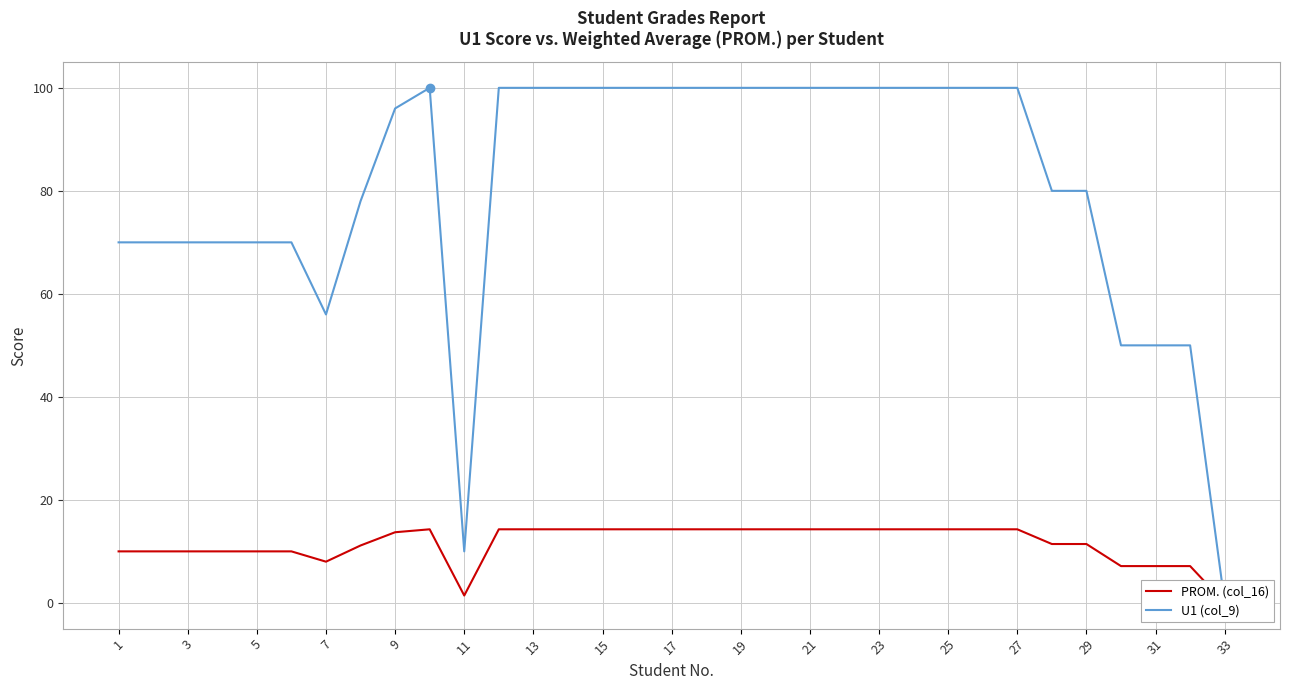

What is the total value across all series at 1?

80.0